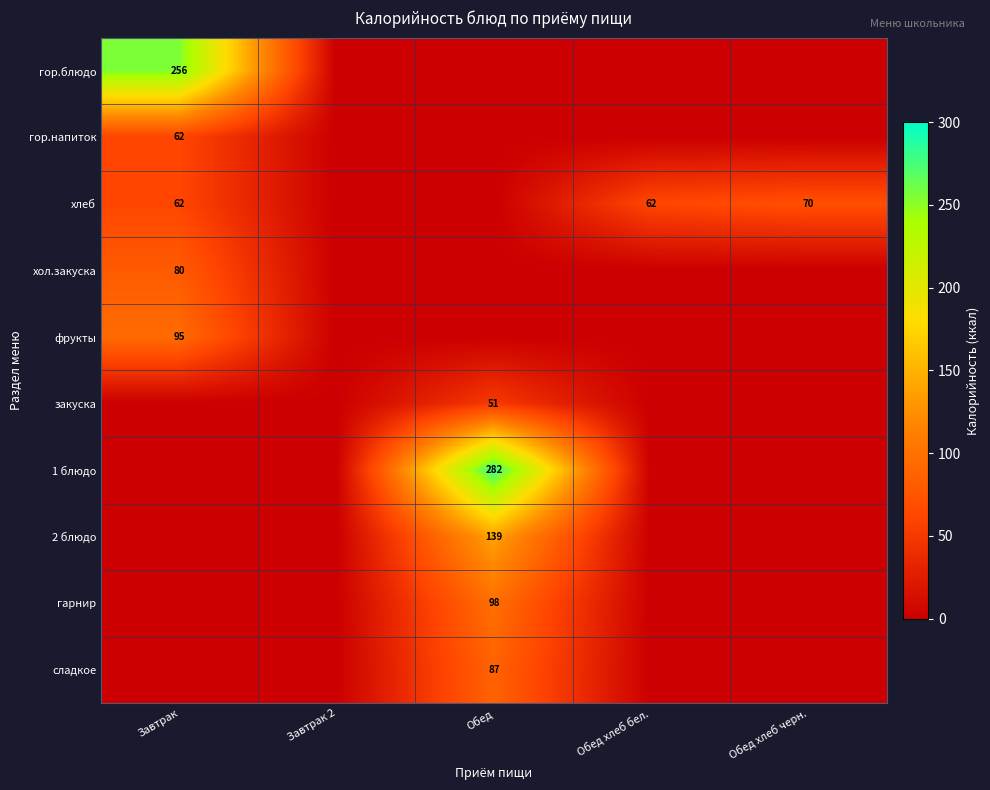

Is it true that гарнир equals 165 at Обед?

False